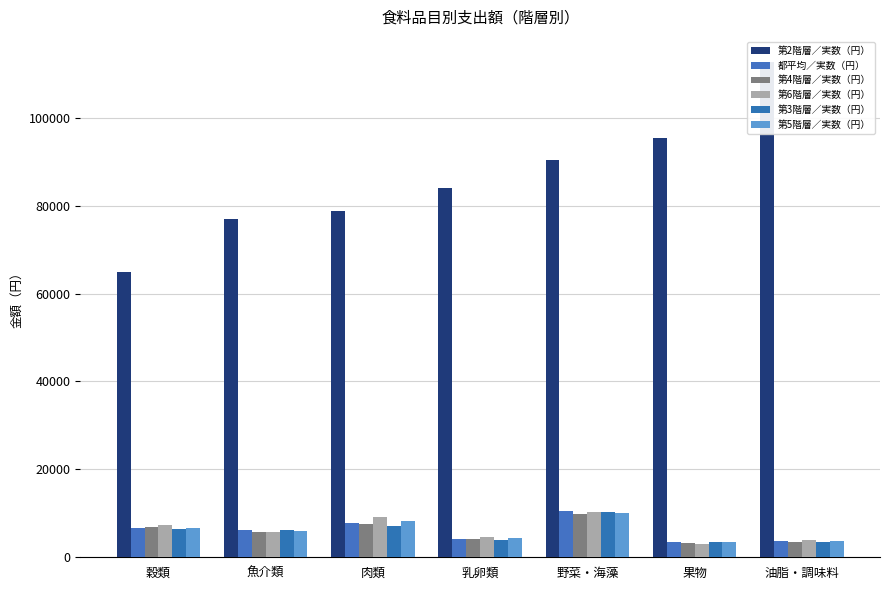

What is the maximum value shown in the chart?

112735